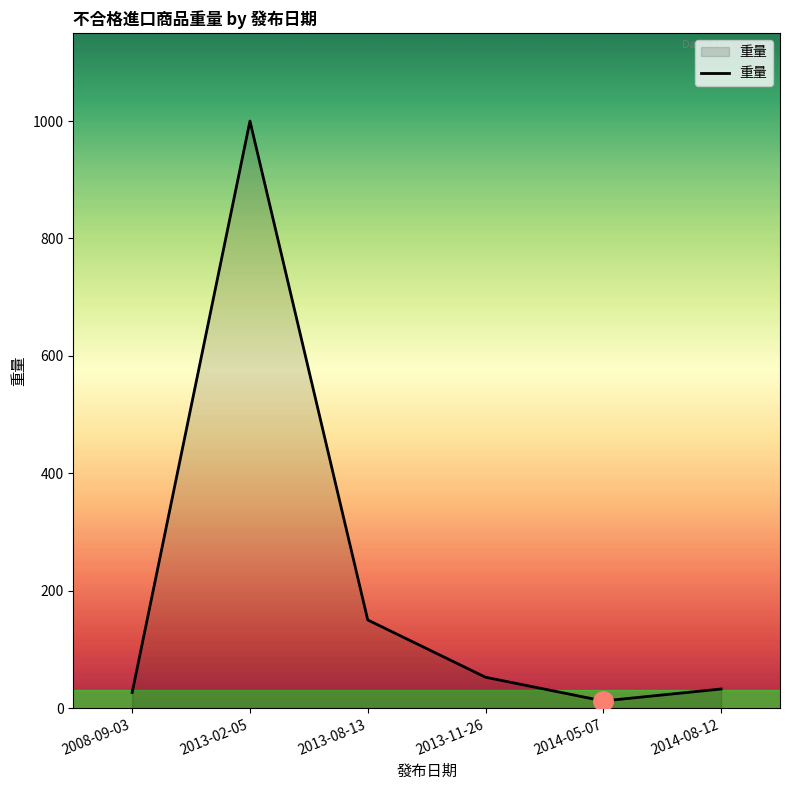

Count the number of values greater than 52.

3